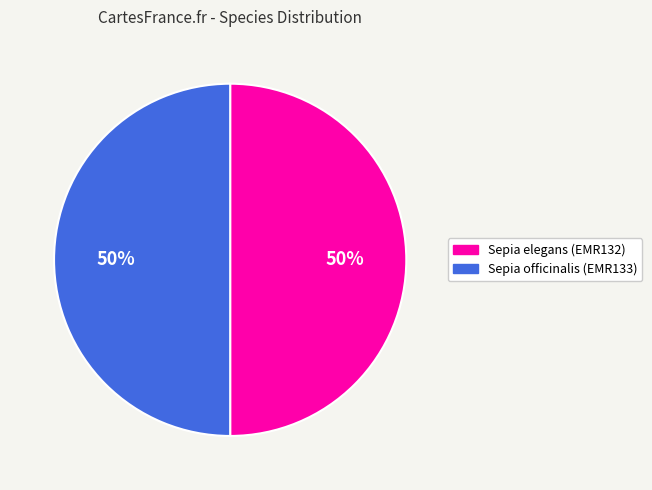

Is the sum of Sepia elegans and Sepia officinalis greater than half?

Yes